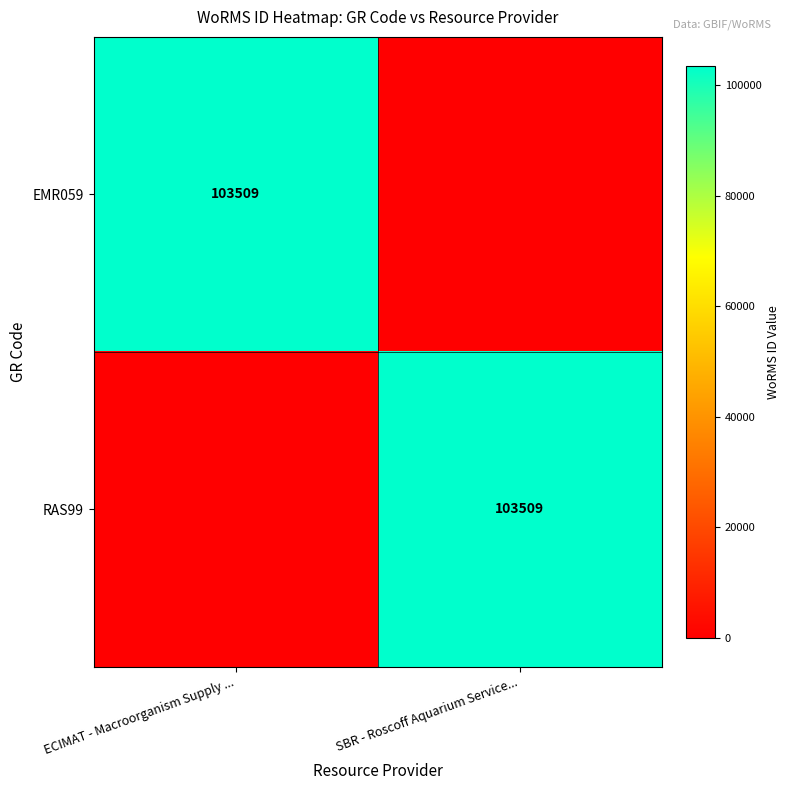

How many data points does each series have?

2